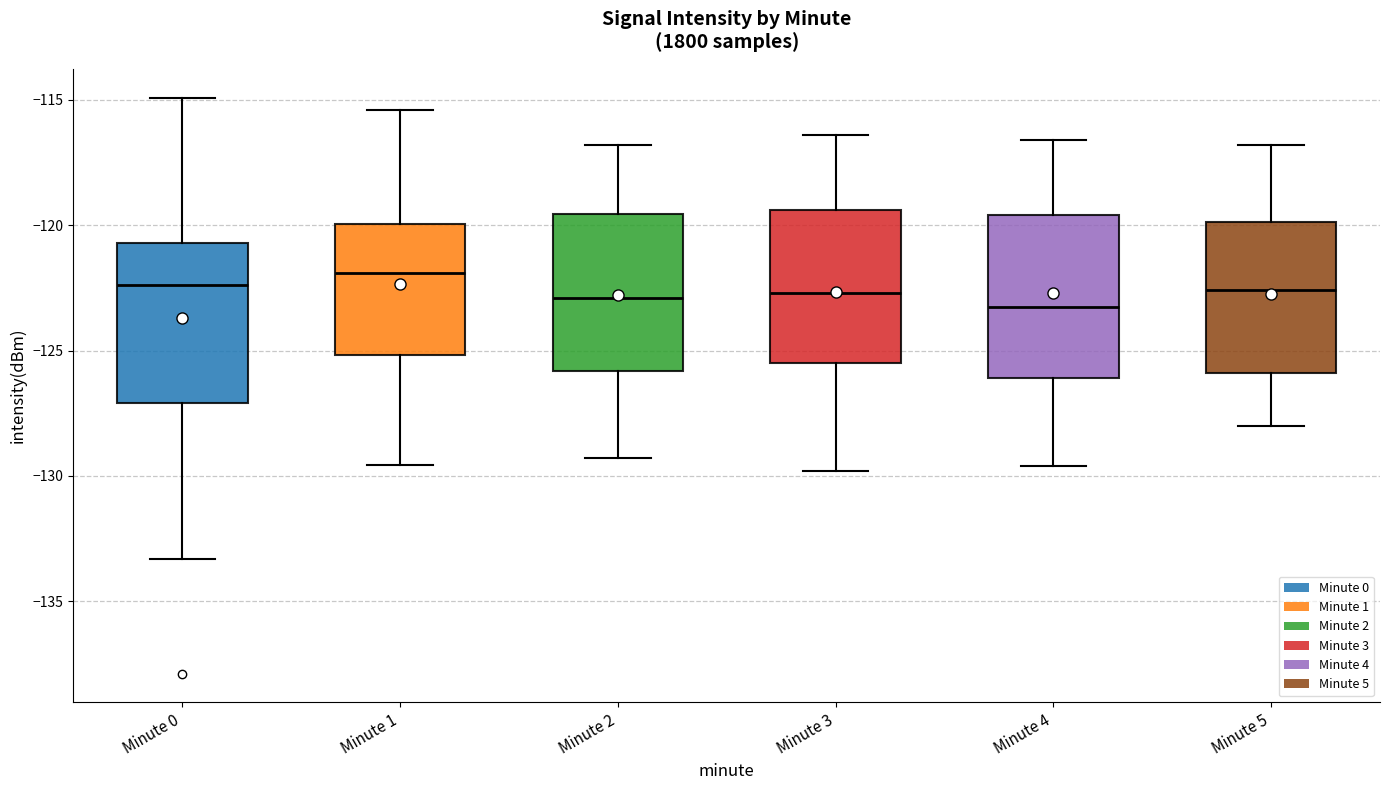

Reading left to right, read every box against the y-axis: the position of its median line, the range the box covers, and the ends of its whiskers. The values are not printed on the chart, so give them approximately, as read against the axis.

Minute 0: median -122.5, box -127.0 to -120.5, whiskers -133.5 to -115.0
Minute 1: median -122.0, box -125.0 to -120.0, whiskers -129.5 to -115.5
Minute 2: median -123.0, box -126.0 to -119.5, whiskers -129.5 to -117.0
Minute 3: median -122.5, box -125.5 to -119.5, whiskers -130.0 to -116.5
Minute 4: median -123.0, box -126.0 to -119.5, whiskers -129.5 to -116.5
Minute 5: median -122.5, box -126.0 to -120.0, whiskers -128.0 to -117.0